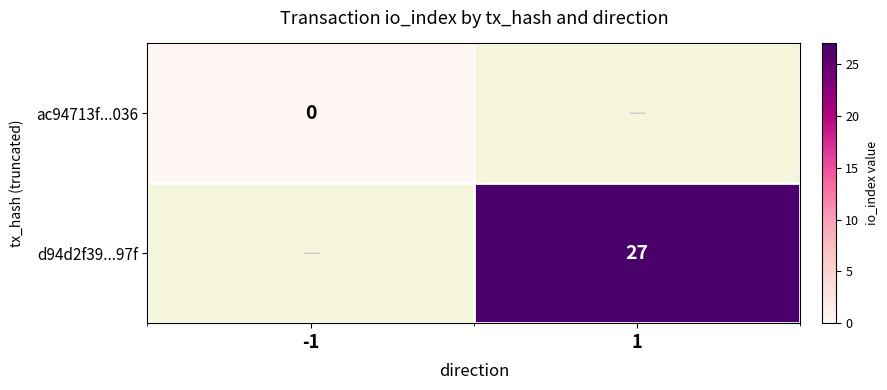

Is it true that d94d2f39...97f equals 45 at 1?

False